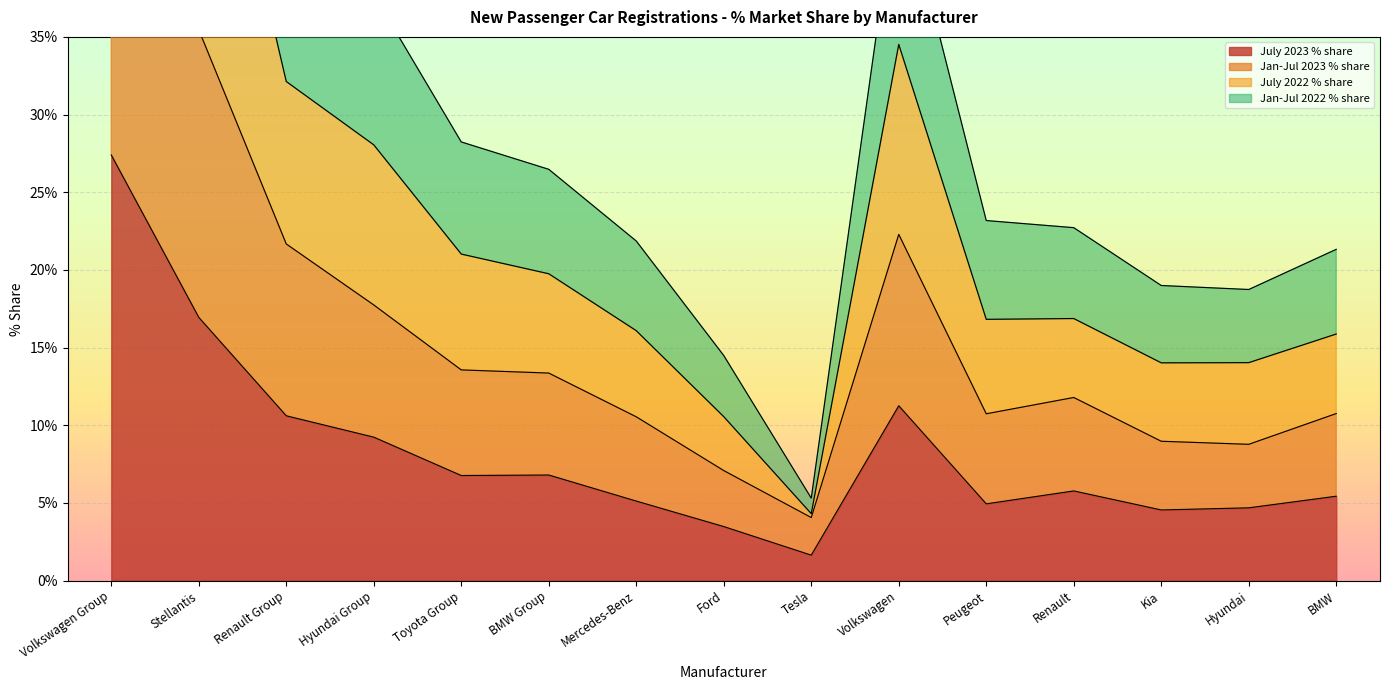

At which label does July 2023 % share reach its peak?

Volkswagen Group